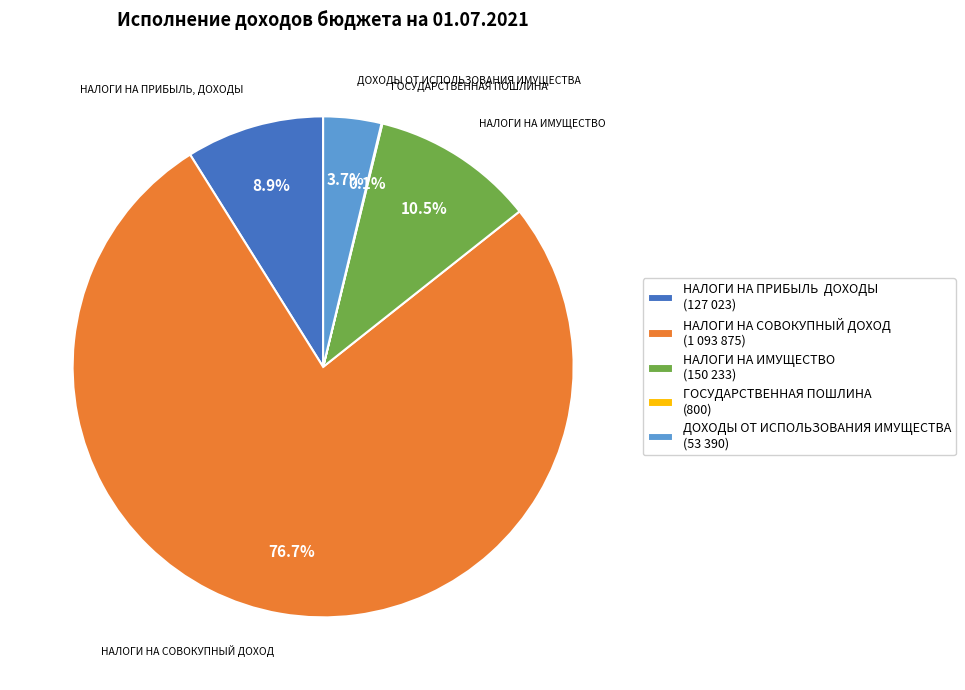

Does НАЛОГИ НА СОВОКУПНЫЙ ДОХОД (1 093 875) represent more than half of the total?

Yes